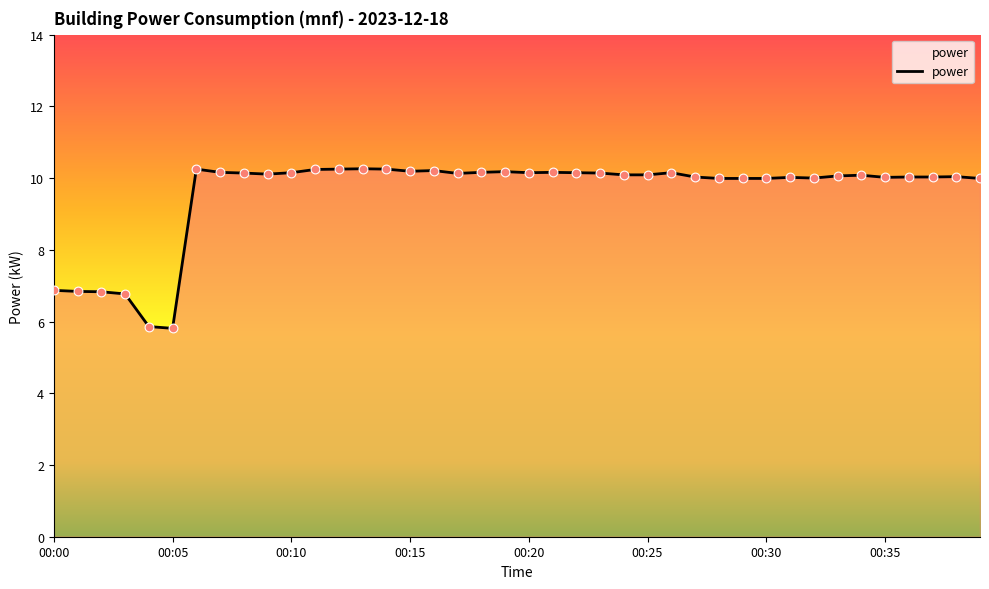

What is the smallest value displayed?

5.8